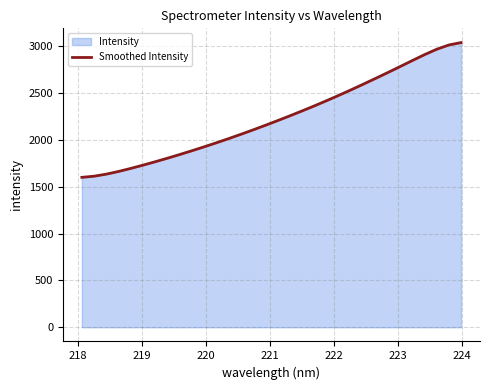

What is the difference between the maximum and minimum values?

1438.5